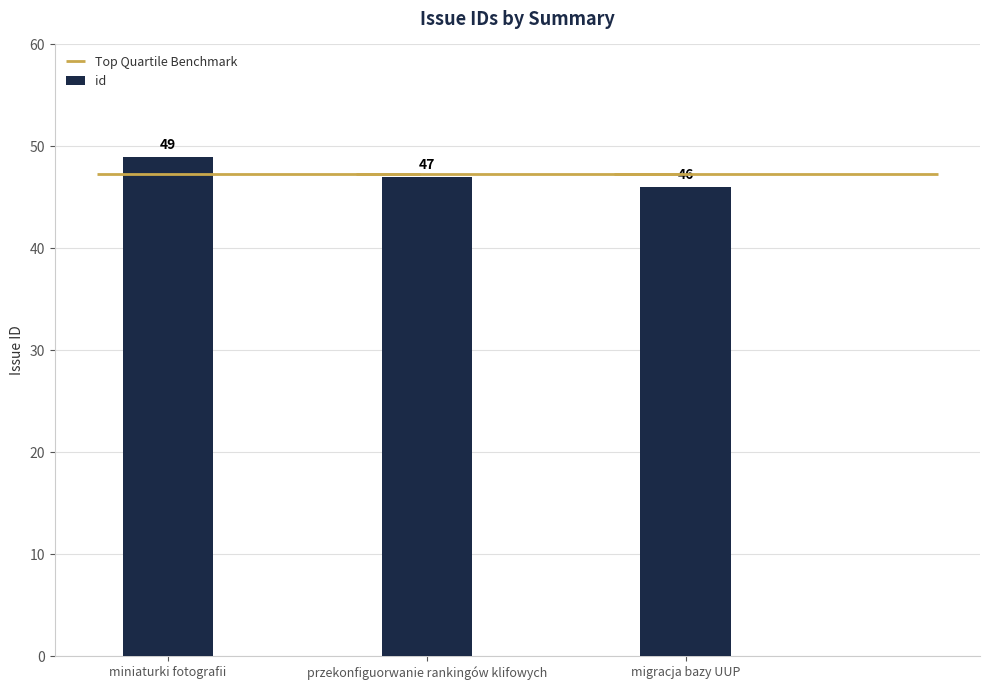

Reading right to left, extract all data points from this chart.

46	47	49